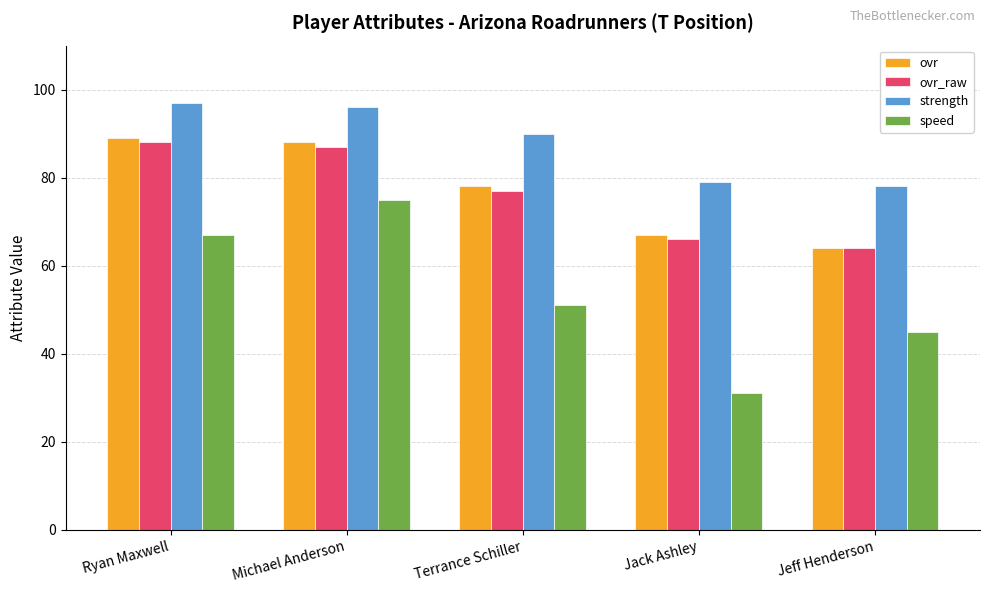

What position from the right is Michael Anderson?

4